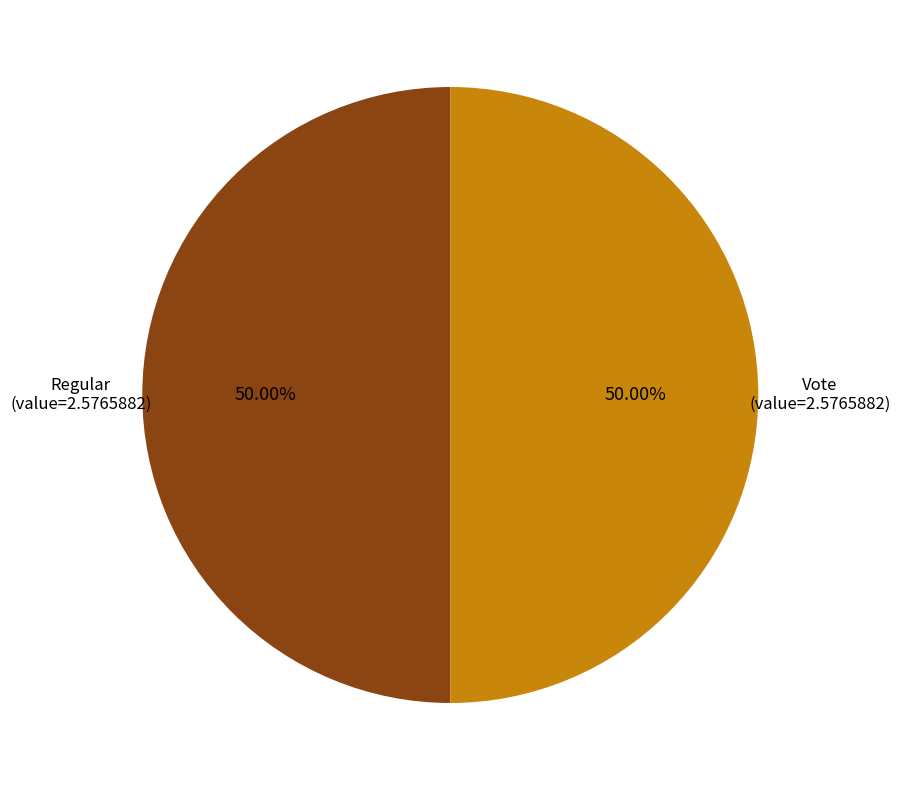

How many segments does this pie chart have?

2